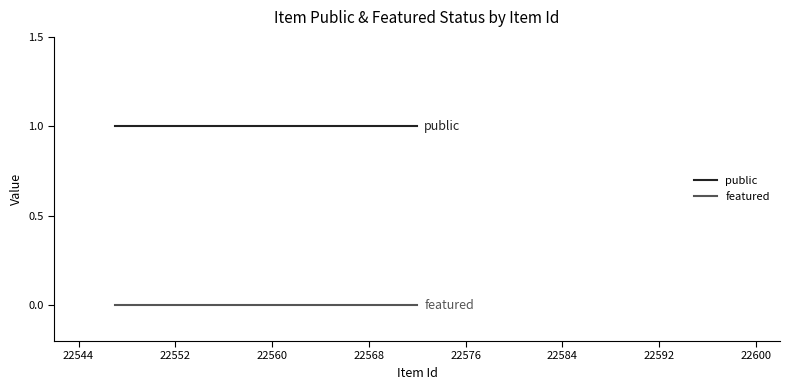

Which series has the largest total across all categories?

public